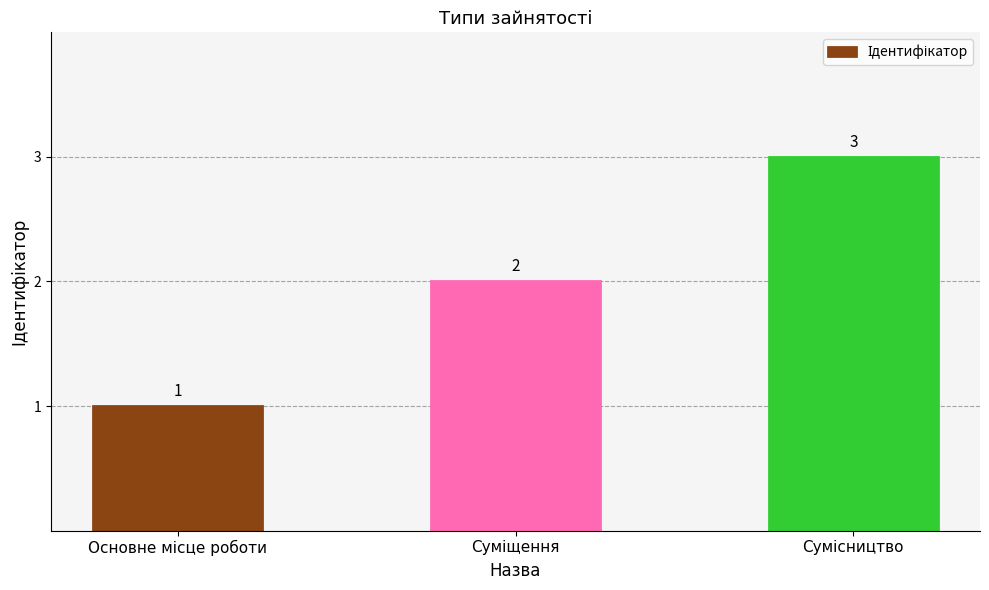

Count the values in the range 1 to 3.

3